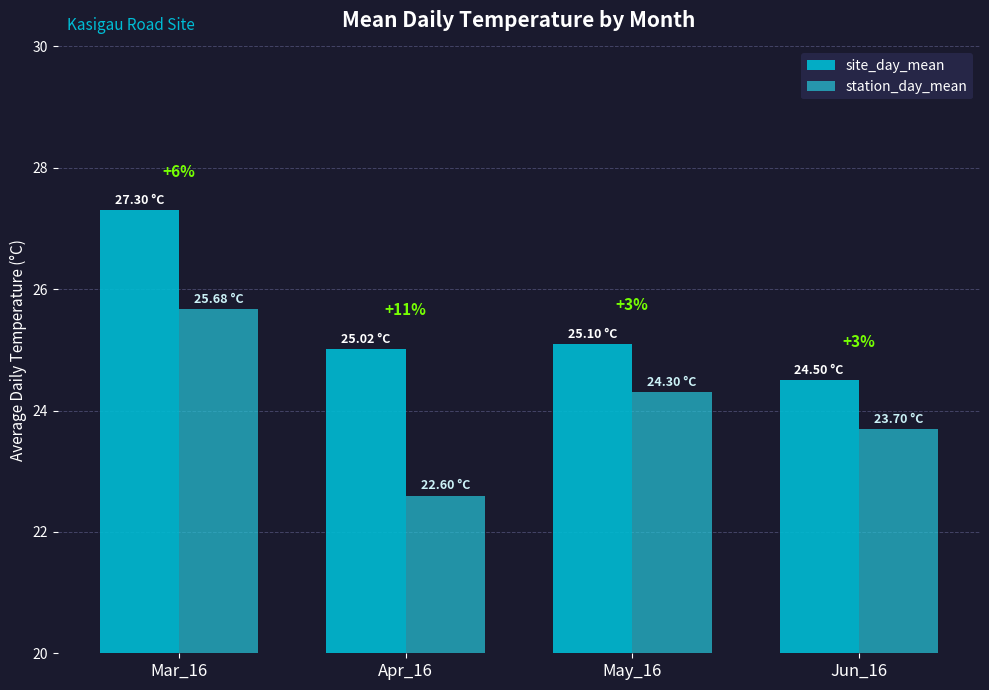

What is the difference between the maximum and second lowest values in the station_day_mean series?

2.0